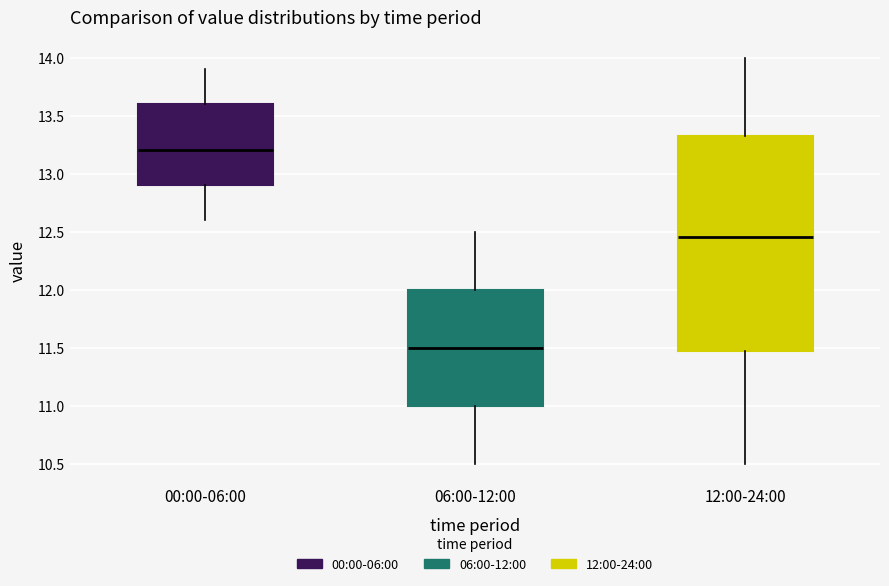

Reading left to right, transcribe this box plot: for each box, give where its median line is, the range the box spans, and where its two whiskers end, as read against the y-axis. The values are not printed on the chart, so give them approximately, as read against the axis.

00:00-06:00: median 13.20, box 12.90 to 13.60, whiskers 12.60 to 13.90
06:00-12:00: median 11.50, box 11.00 to 12.00, whiskers 10.50 to 12.50
12:00-24:00: median 12.45, box 11.50 to 13.35, whiskers 10.50 to 14.00